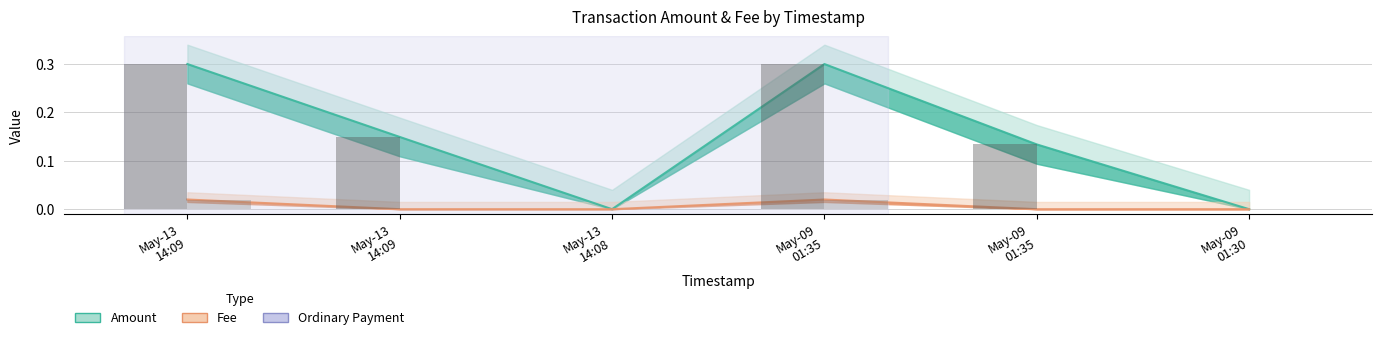

What is the difference between the Amount values at May-13
14:09 and May-13
14:08?

0.3